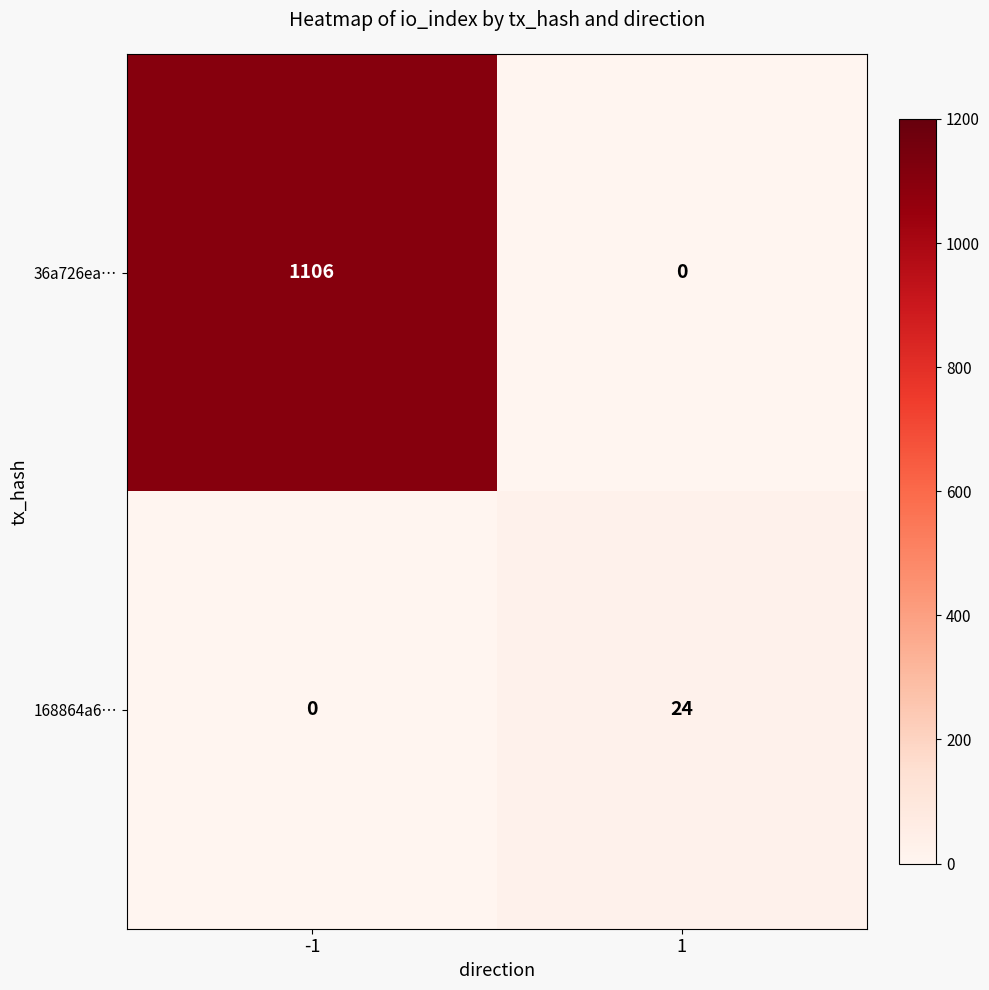

What is the maximum value shown in the chart?

1106